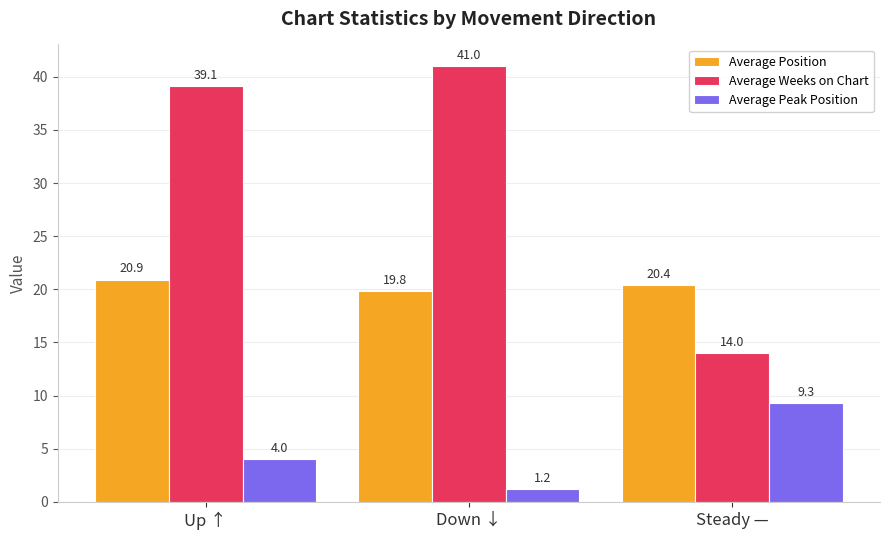

The Average Position series shows 20.9 at Up ↑. True or false?

True